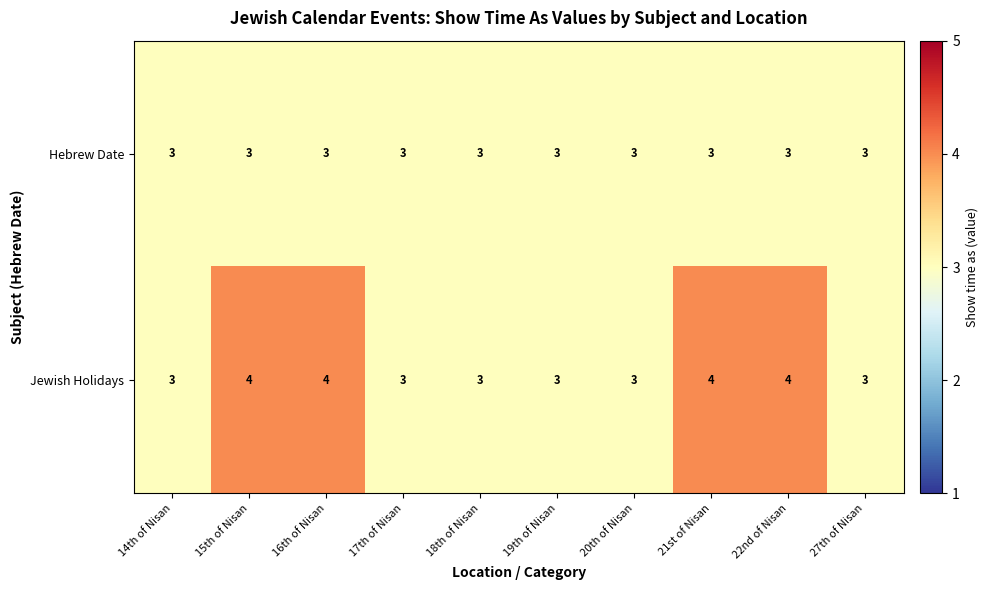

What is the smallest value displayed?

3